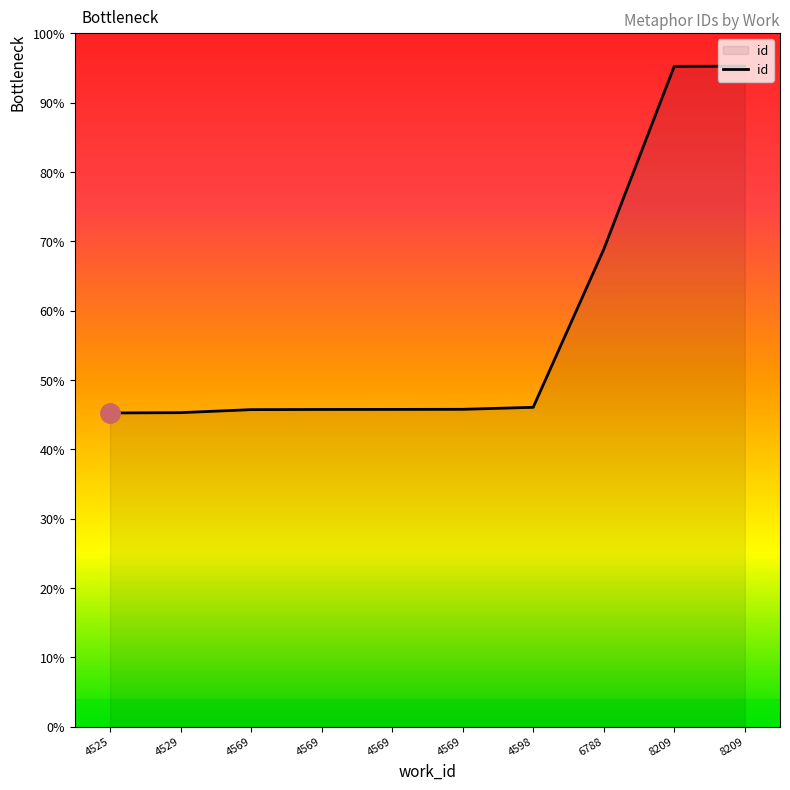

Rank the categories by value from highest to lowest.

8209, 8209, 6788, 4598, 4569, 4569, 4569, 4569, 4529, 4525